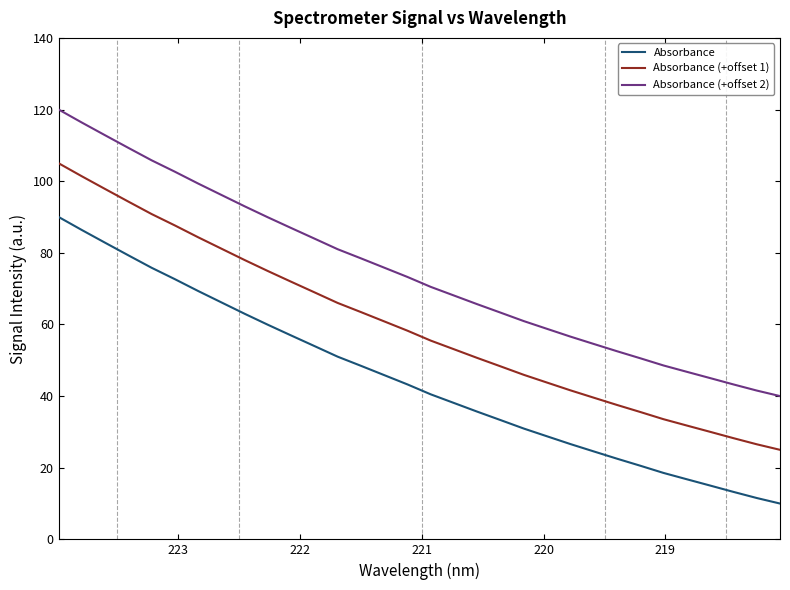

True or false: Absorbance (+offset 2) and Absorbance (+offset 1) intersect in this chart.

False